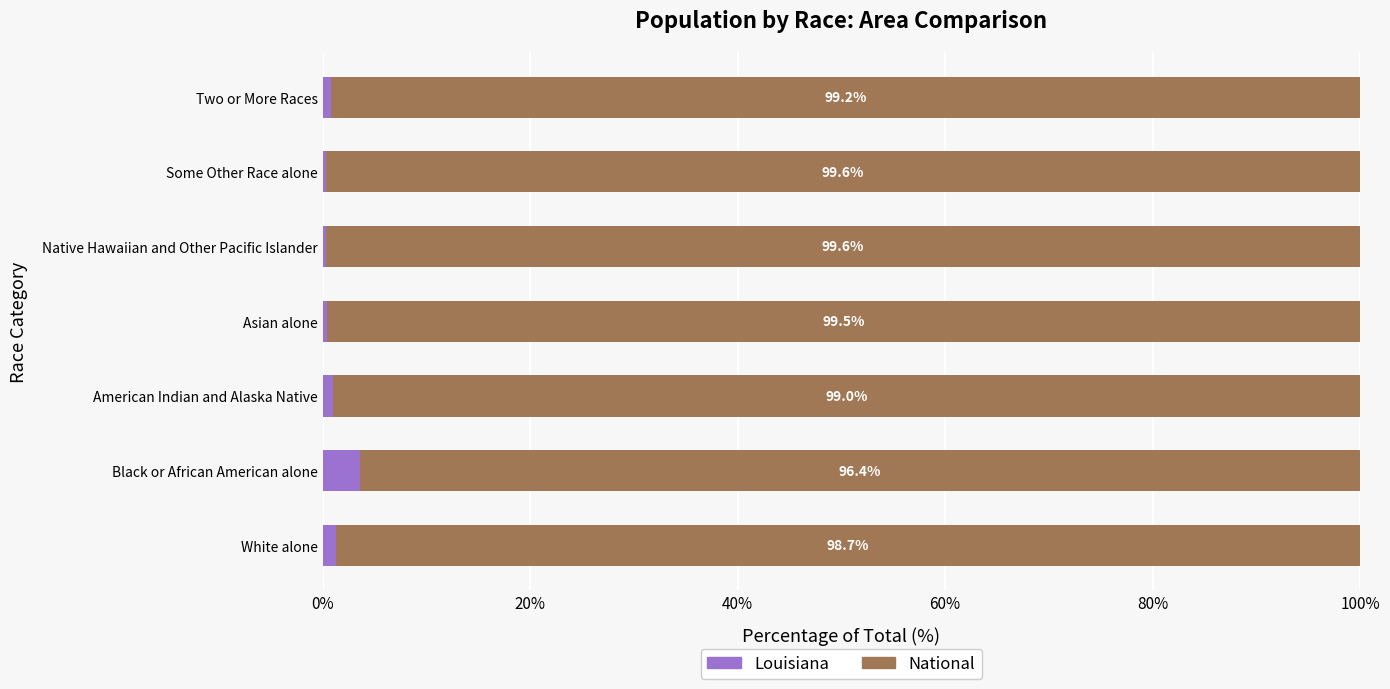

What is the maximum value for Louisiana?

3.6